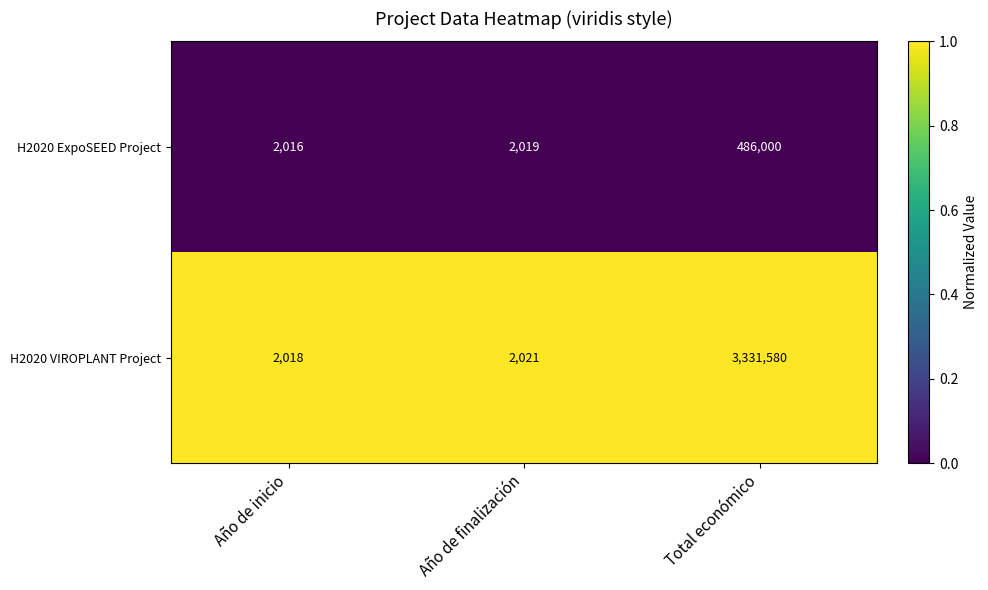

What is the average value of the H2020 ExpoSEED Project series?

163345